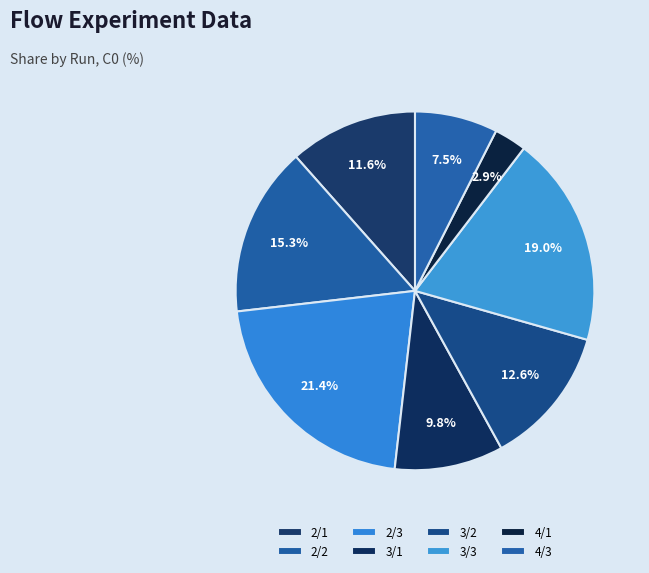

Is there a majority slice in this chart?

No